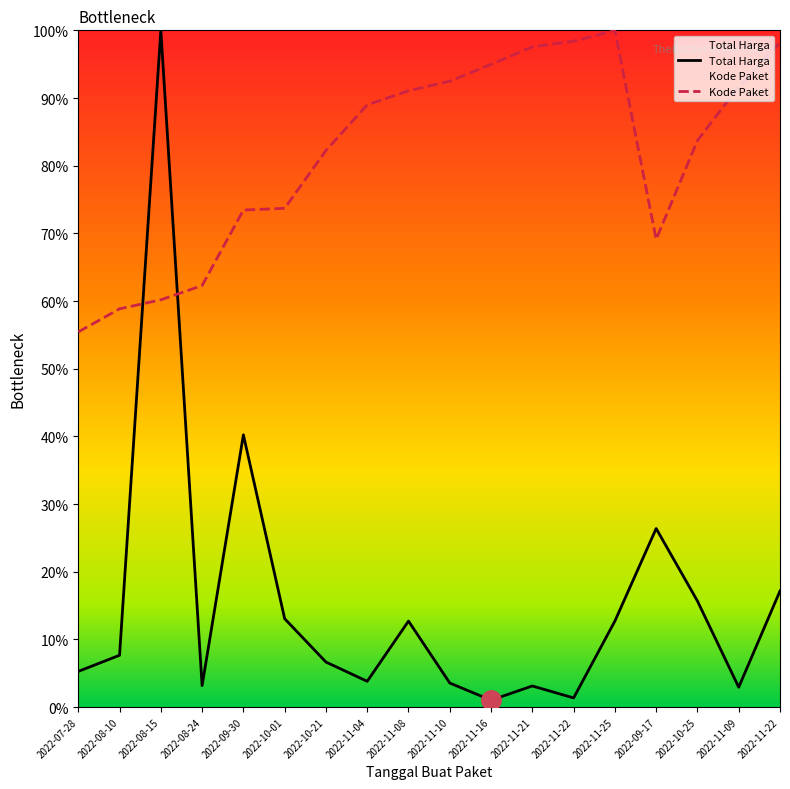

What is the minimum value for Kode Paket?

0.6